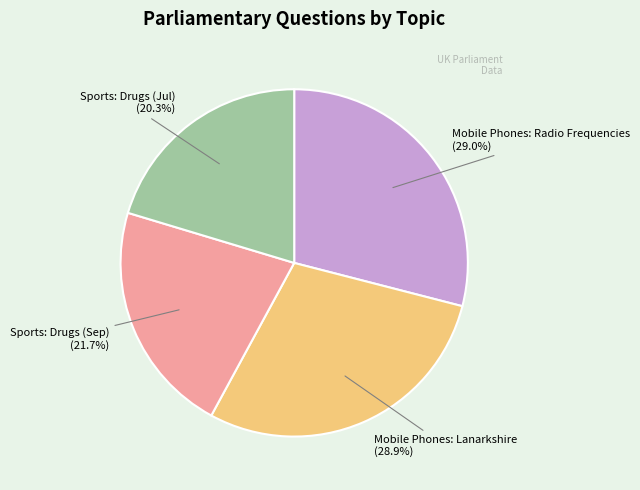

Which category has the smallest portion of the pie?

Sports: Drugs (Jul)